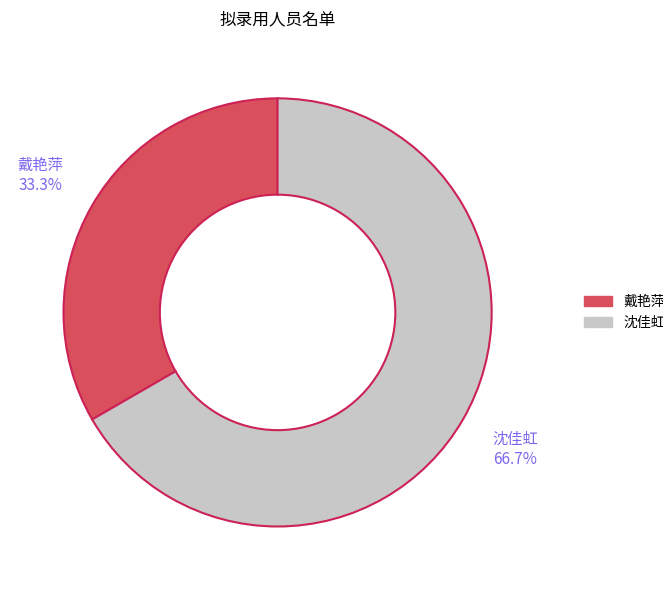

True or false: 戴艳萍 accounts for 33% of the total.

True